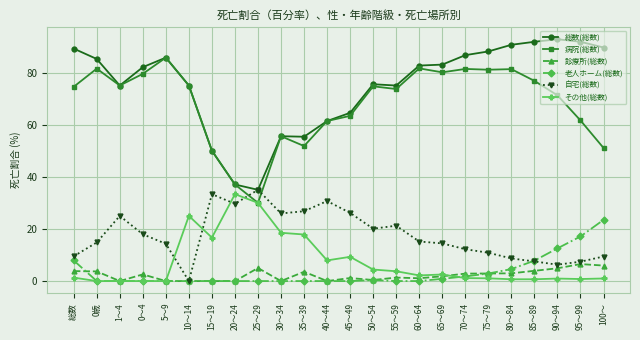

Which series has the largest total across all categories?

総数(総数)